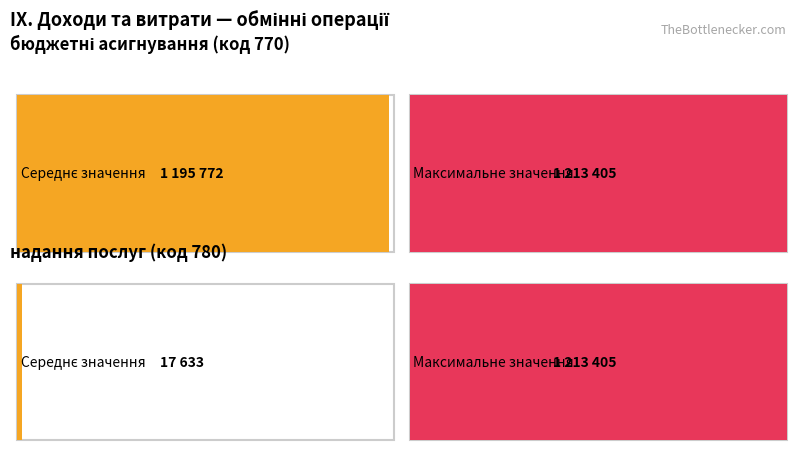

At which category does the chart reach its peak across all series?

бюджетні асигнування